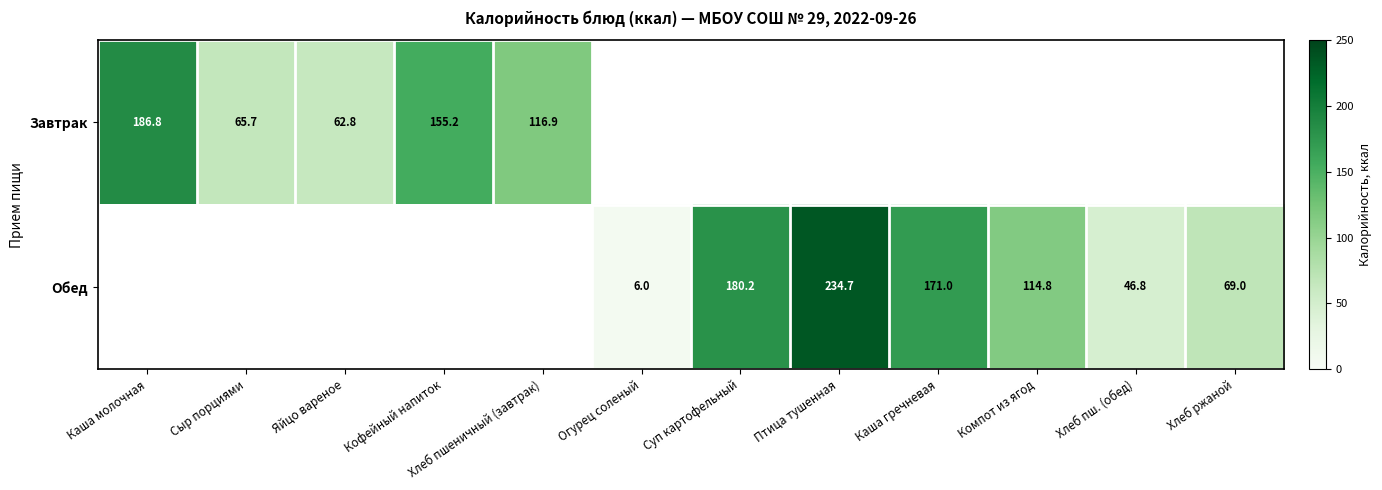

Which label corresponds to the largest value in the chart?

Птица тушенная